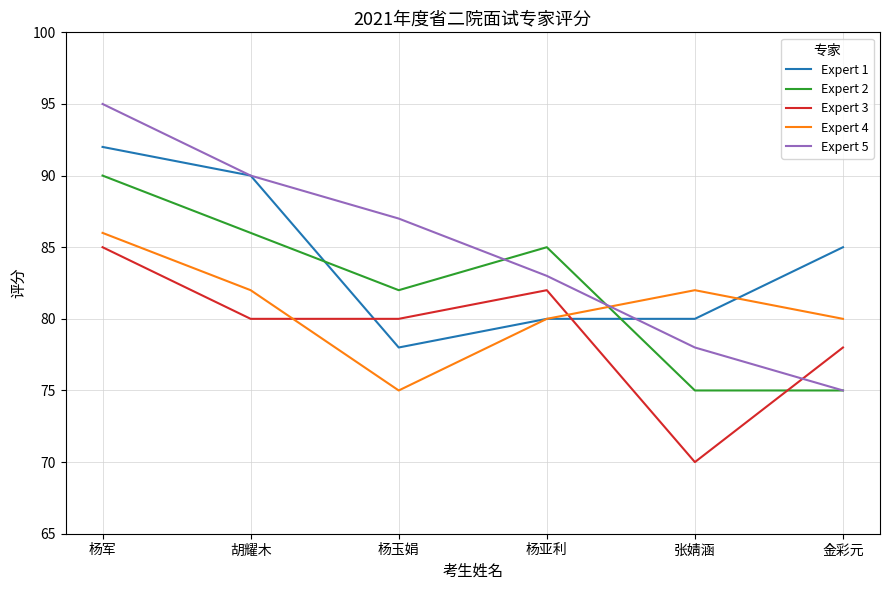

What is the sum of all Expert 3 values?

475